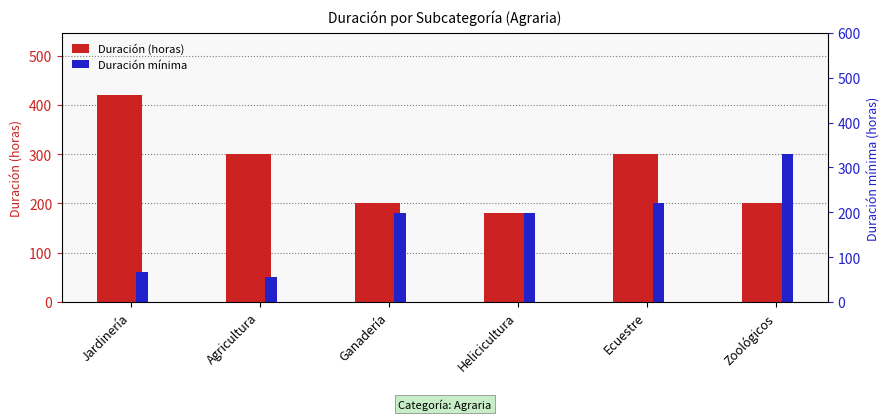

Between Agricultura and Ecuestre, which series saw the biggest shift?

Duración mínima